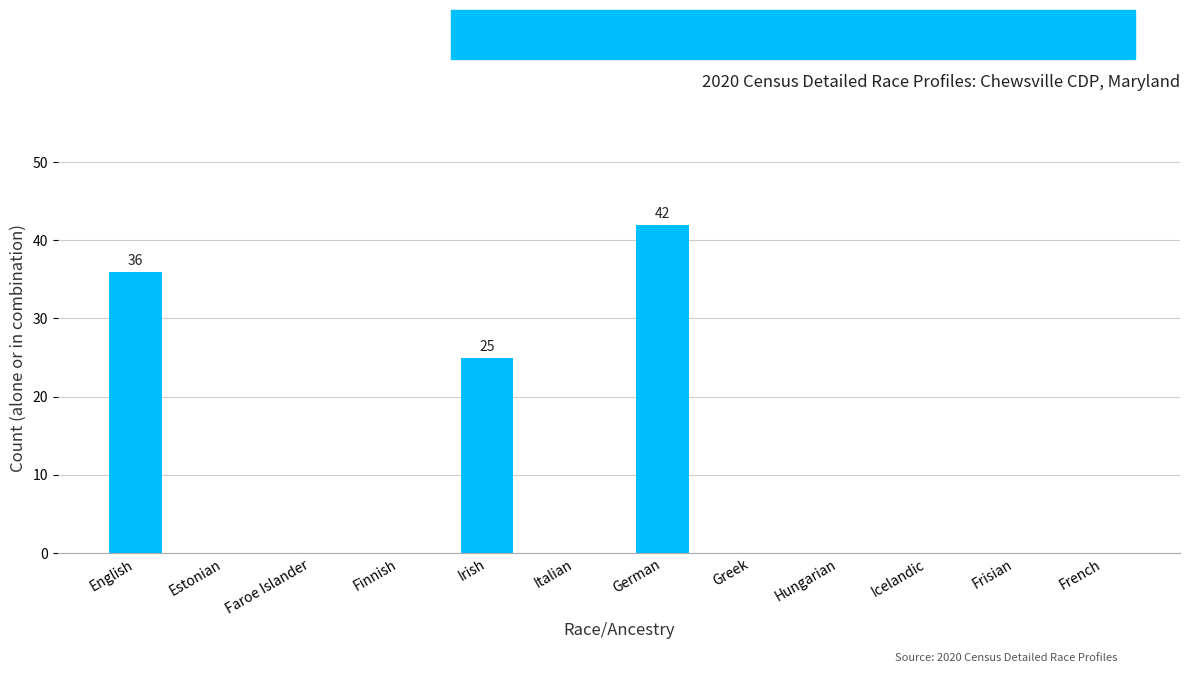

Count the number of data series in this chart.

1